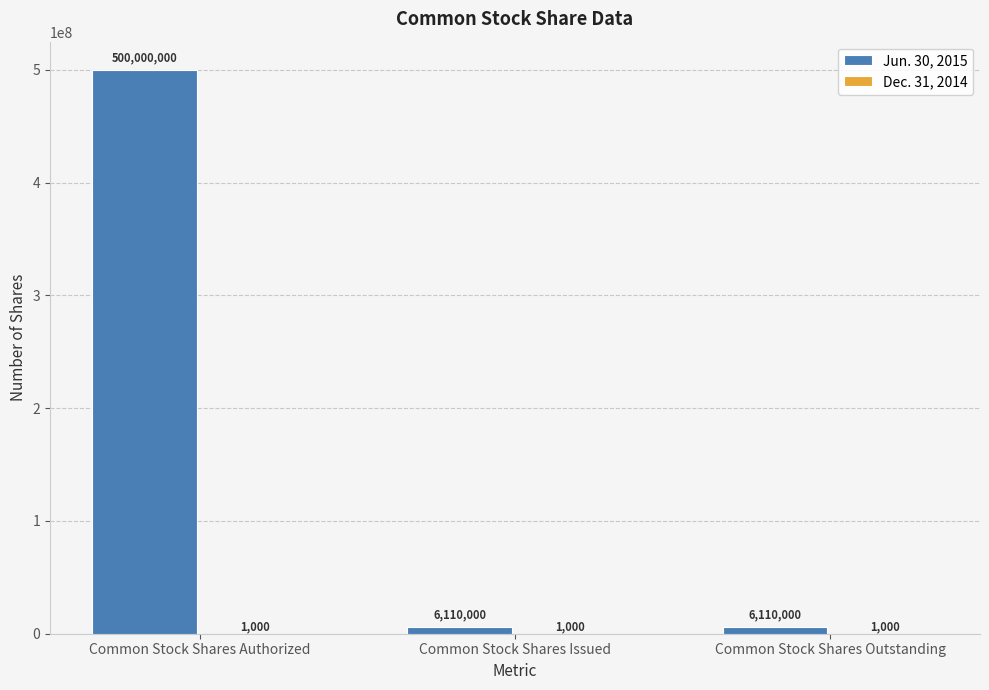

What is the total value across all series at Common Stock Shares Issued?

6111000